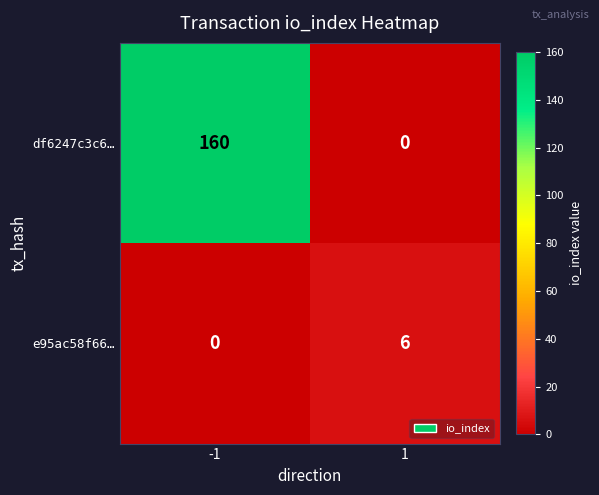

Rank the series by their average value, from highest to lowest.

df6247c3c6…, e95ac58f66…